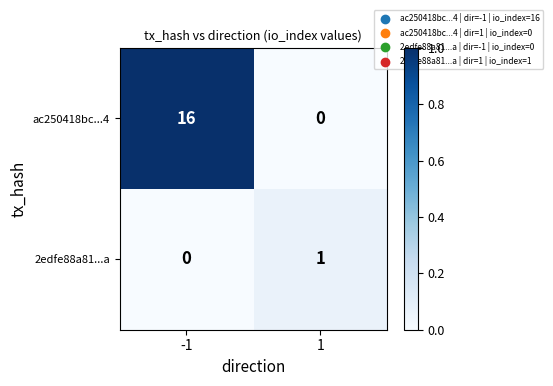

The 2edfe88a81...a series shows -1 at -1. True or false?

False